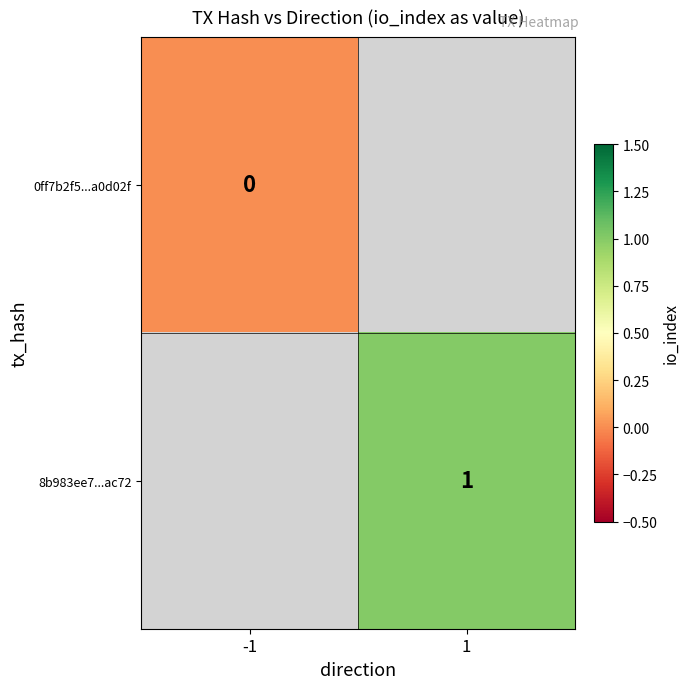

Is the value of 8b983ee7...ac72 at 1 greater than the value of 0ff7b2f5...a0d02f at -1?

Yes